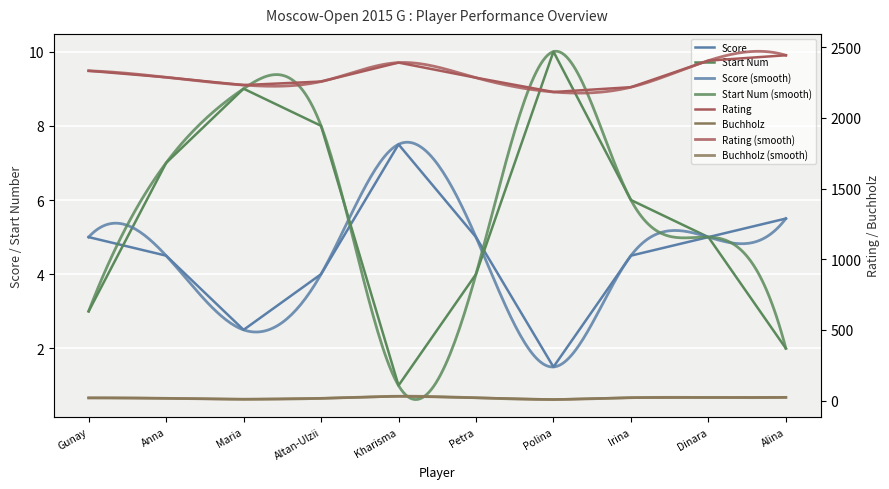

What is the average value of the Buchholz series?

17.9